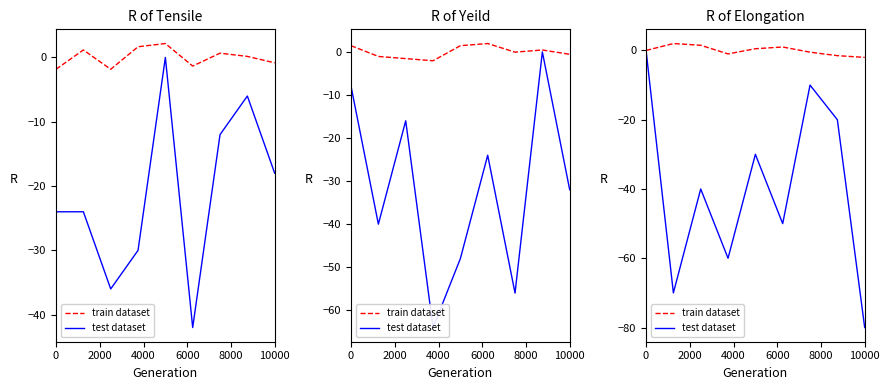

What is the sum of the test dataset values at 7 and 8?

-100.0